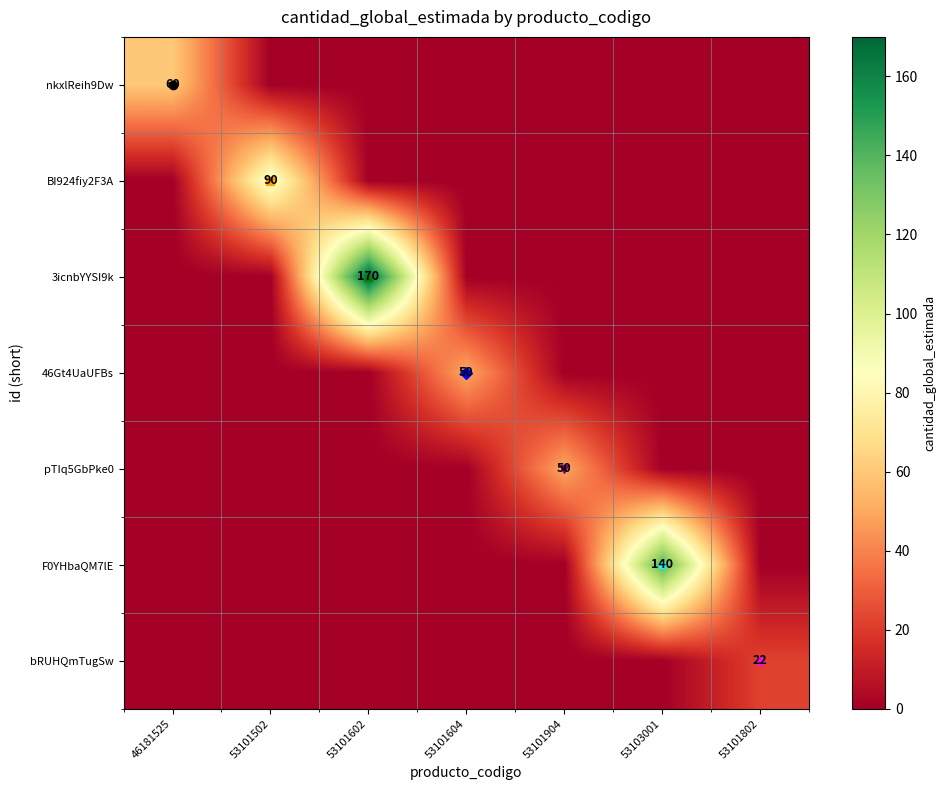

How many categories are shown in the chart?

7